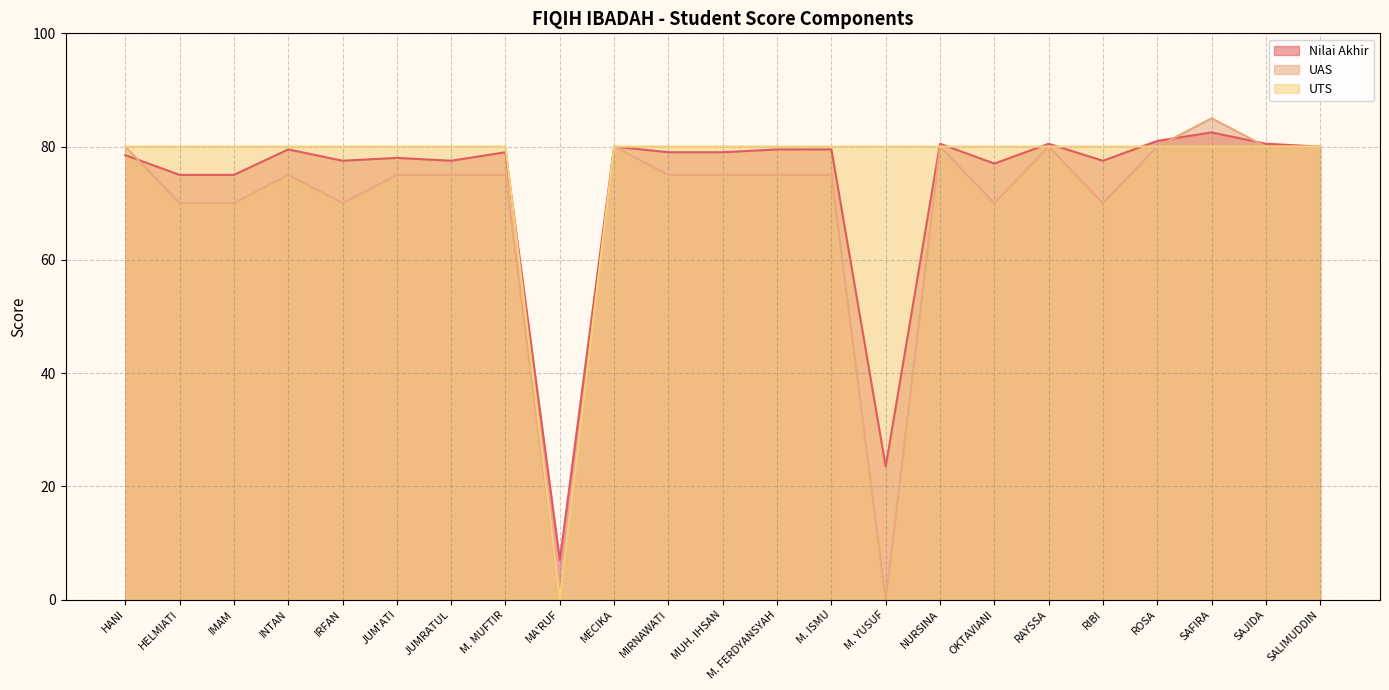

Is it true that UTS equals 52.3 at M. YUSUF?

False